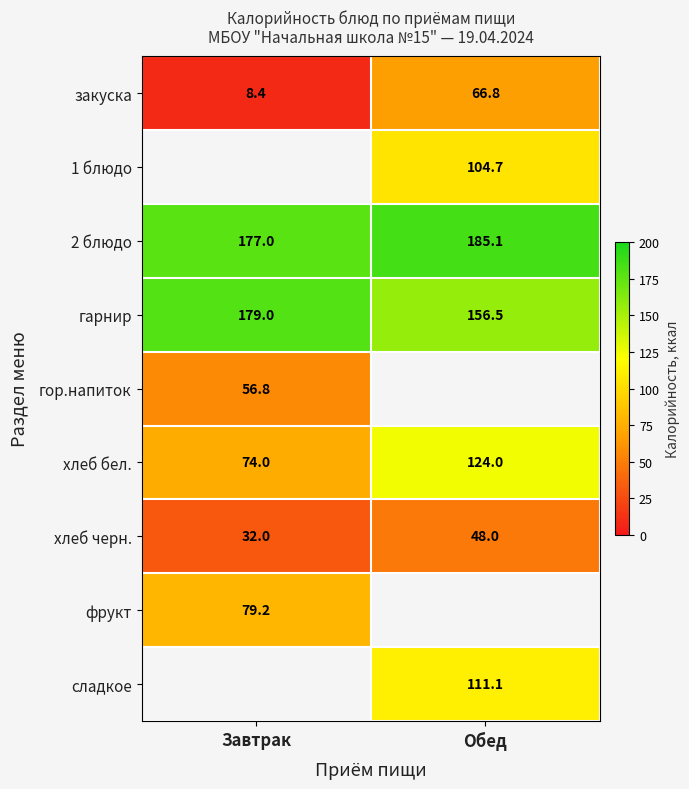

Is the value of фрукт at Завтрак greater than the value of сладкое at Обед?

No